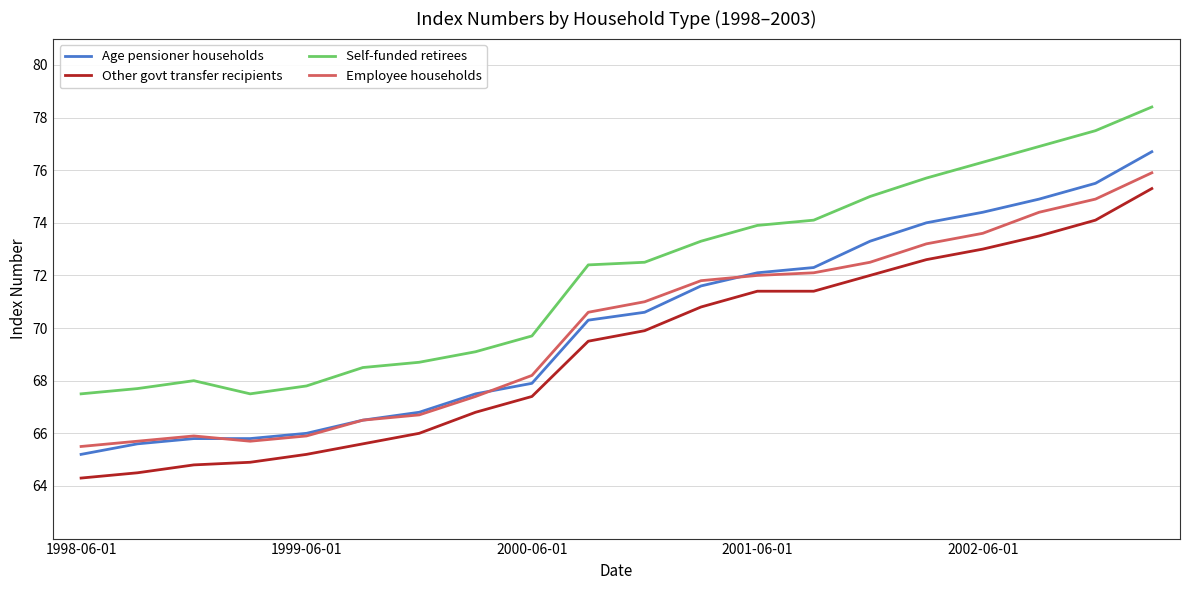

What is the minimum value for Other govt transfer recipients?

64.3